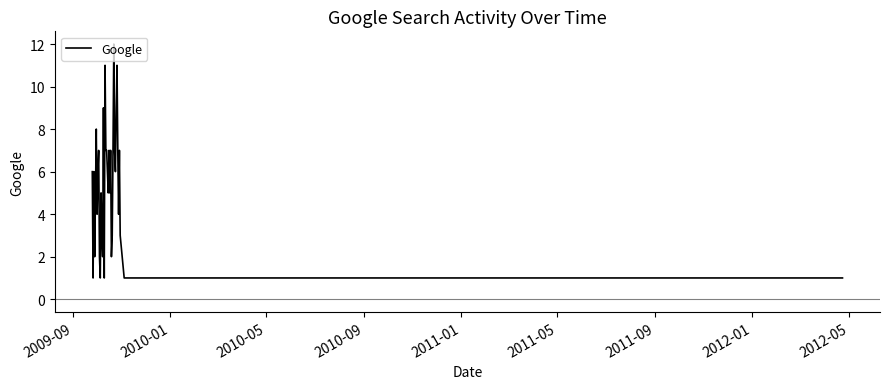

What is the greatest value displayed?

12